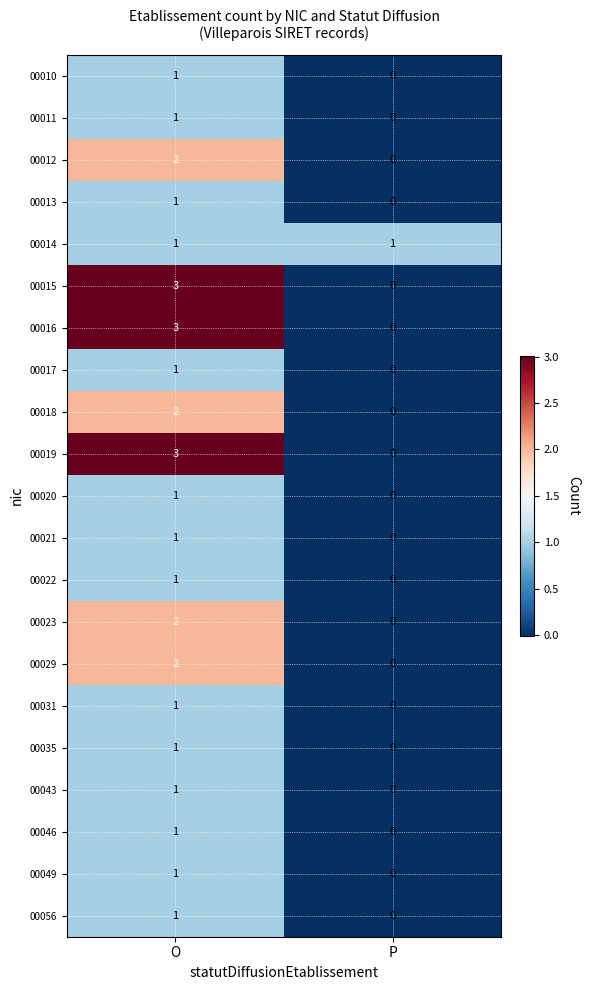

What is the difference between the highest and lowest values at O?

2